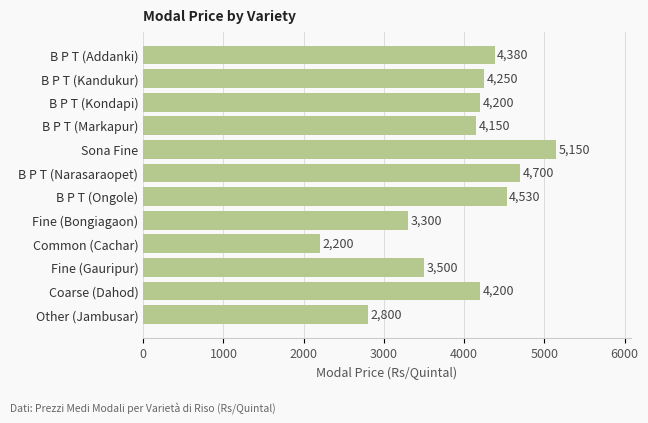

How many distinct data groups are displayed?

1